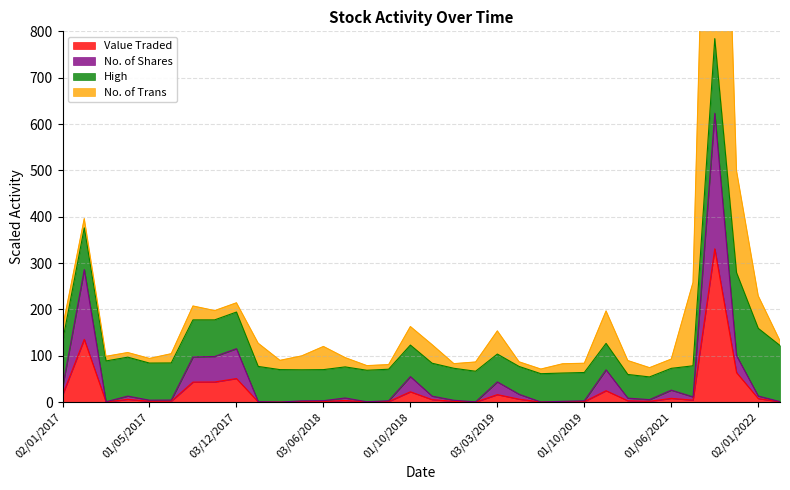

What is the highest value of the Value Traded series?

330.9